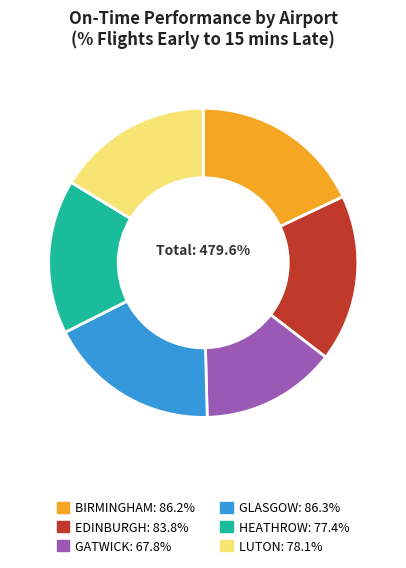

The EDINBURGH slice represents 10% of the pie. True or false?

False